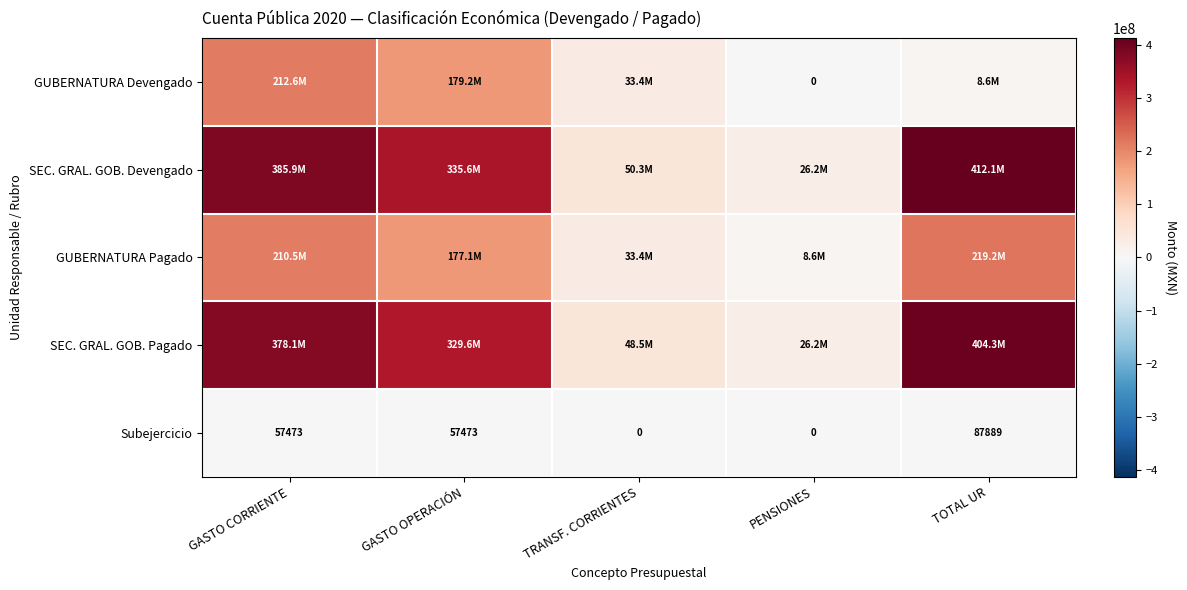

What is the total value across all series at TRANSF. CORRIENTES?

165661079.0